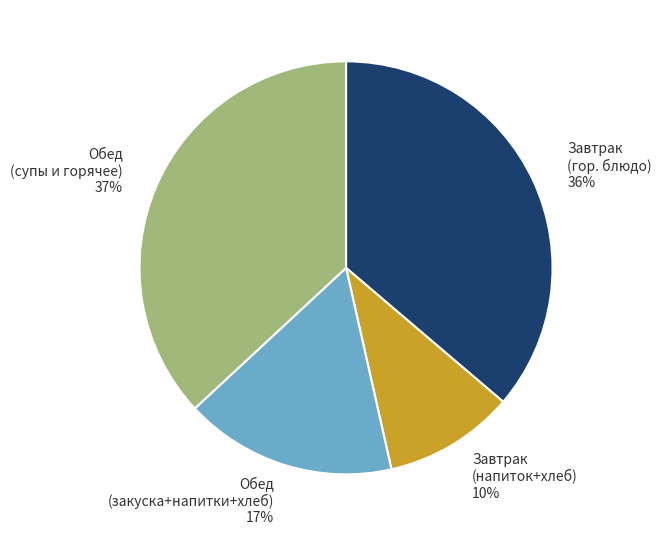

Is the sum of Завтрак (напиток+хлеб) and Завтрак (гор. блюдо) greater than half?

No